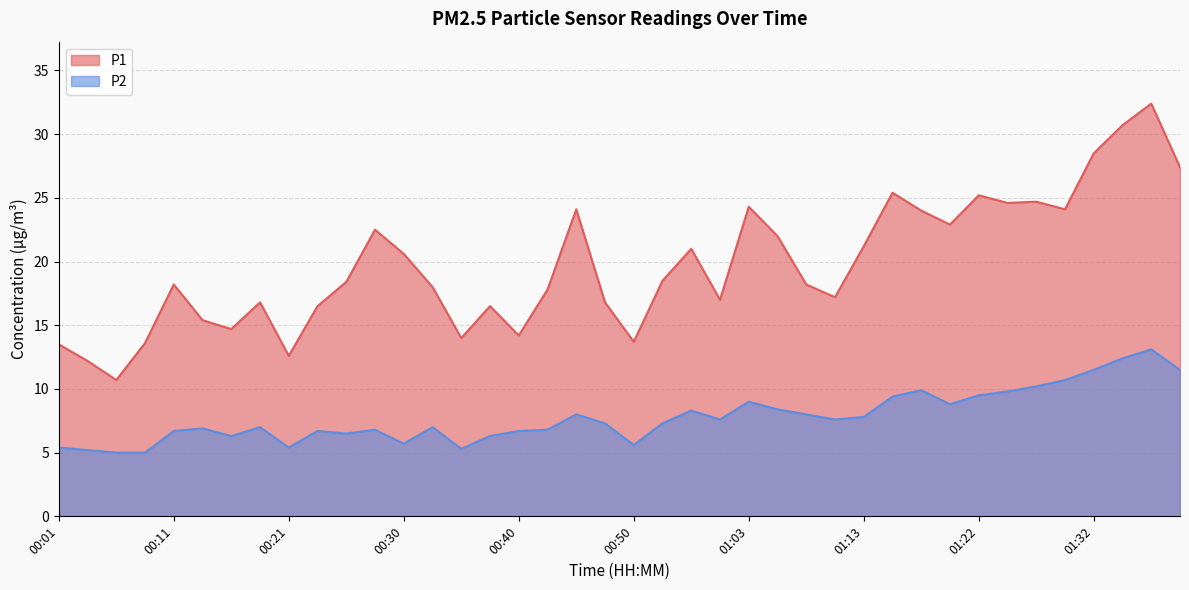

What is the difference between the P2 values at 00:30 and 01:27?

4.5